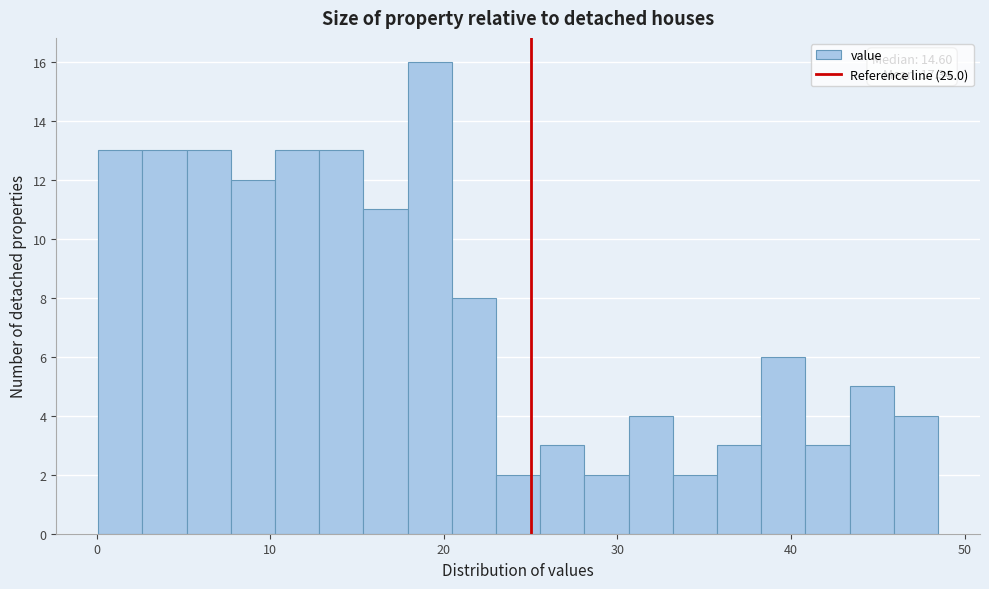

Read against the x-axis, roughly where is the centre of the tallest bar?

19